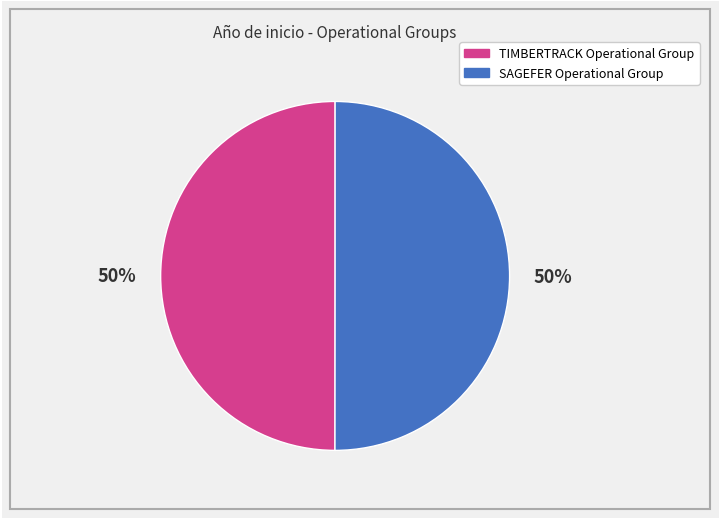

How many segments does this pie chart have?

2